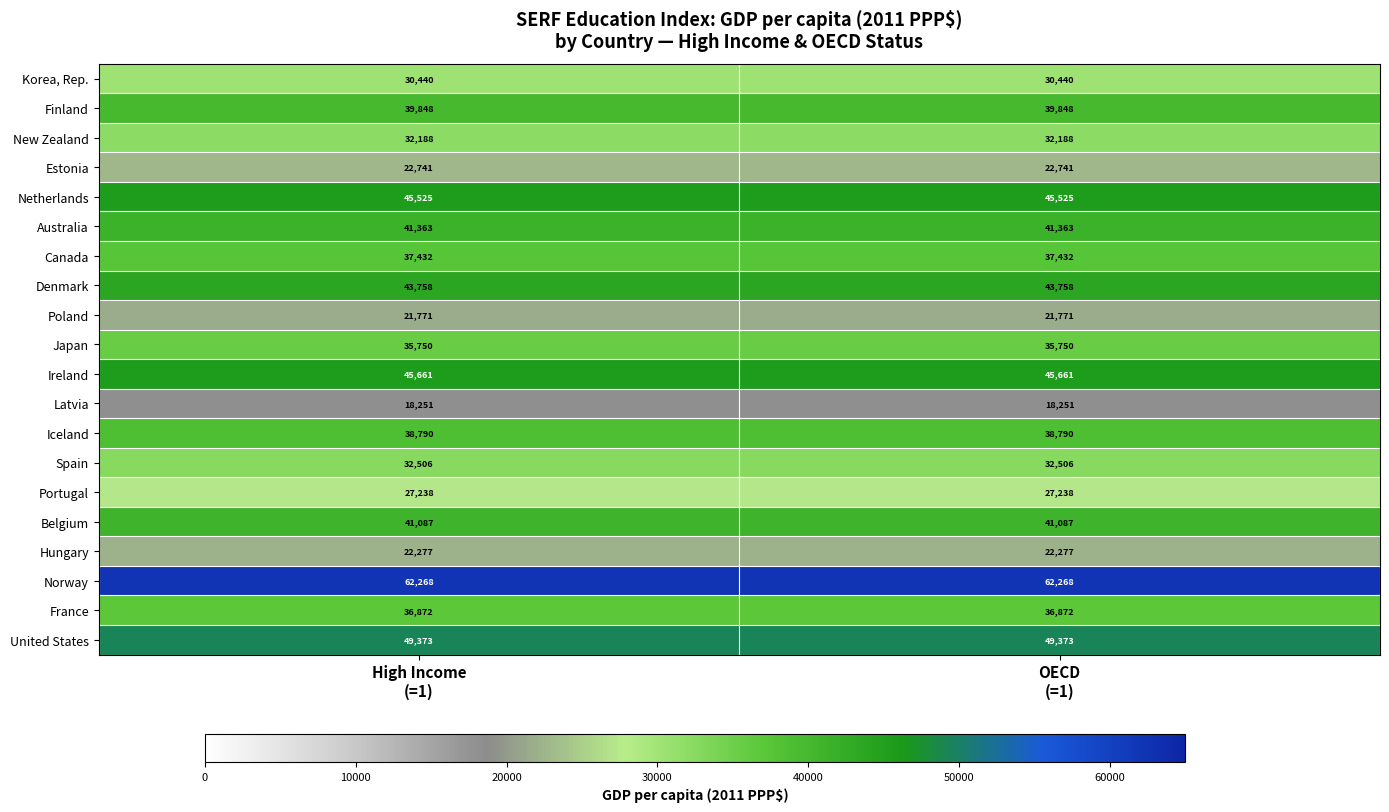

List the series in order of their peak value, highest first.

Norway, United States, Ireland, Netherlands, Denmark, Australia, Belgium, Finland, Iceland, Canada, France, Japan, Spain, New Zealand, Korea, Rep., Portugal, Estonia, Hungary, Poland, Latvia